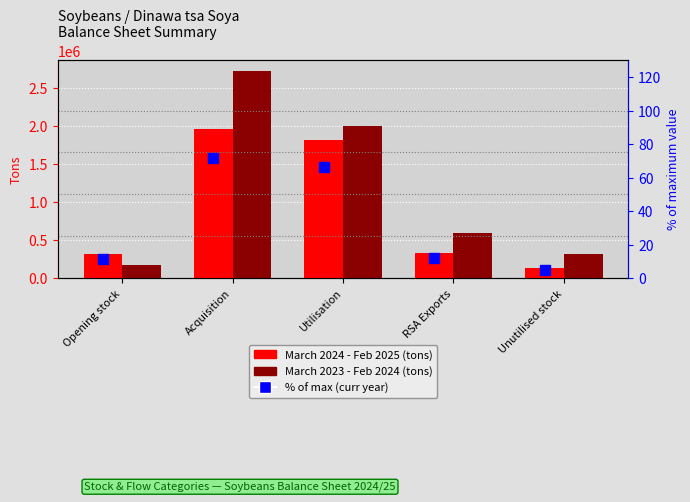

Which label corresponds to the smallest value in the chart?

Unutilised stock